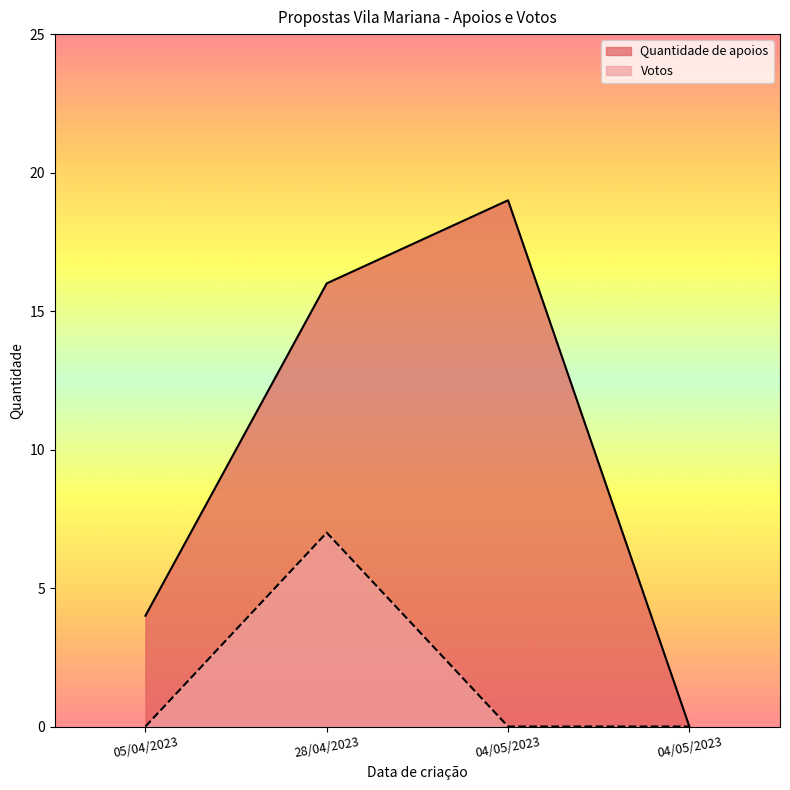

Which series changed the most between 04/05/2023 and 28/04/2023?

Votos